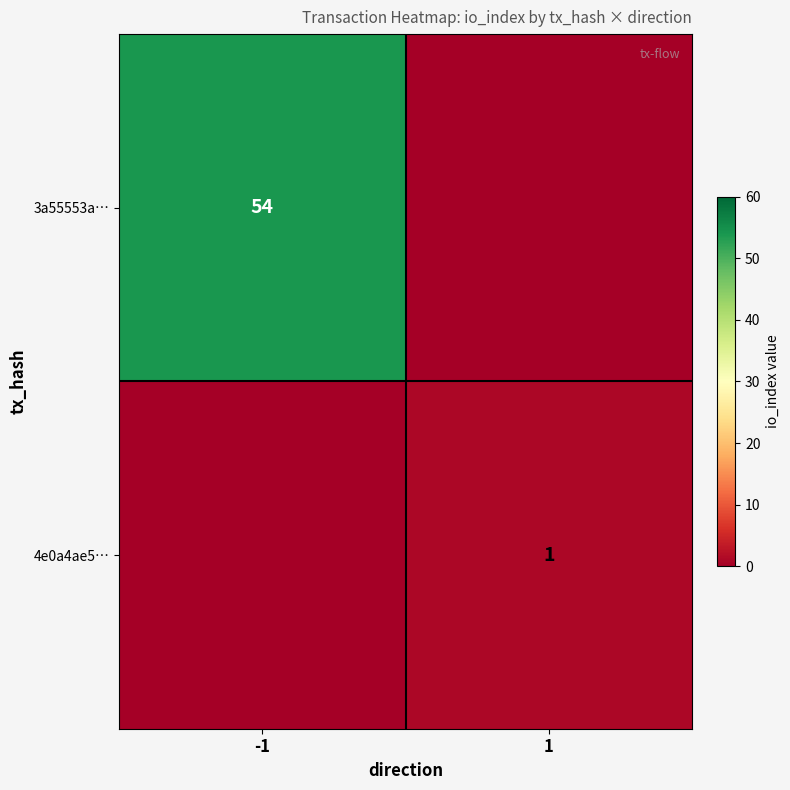

True or false: 4e0a4ae5… has a value of 1 at 1.

True